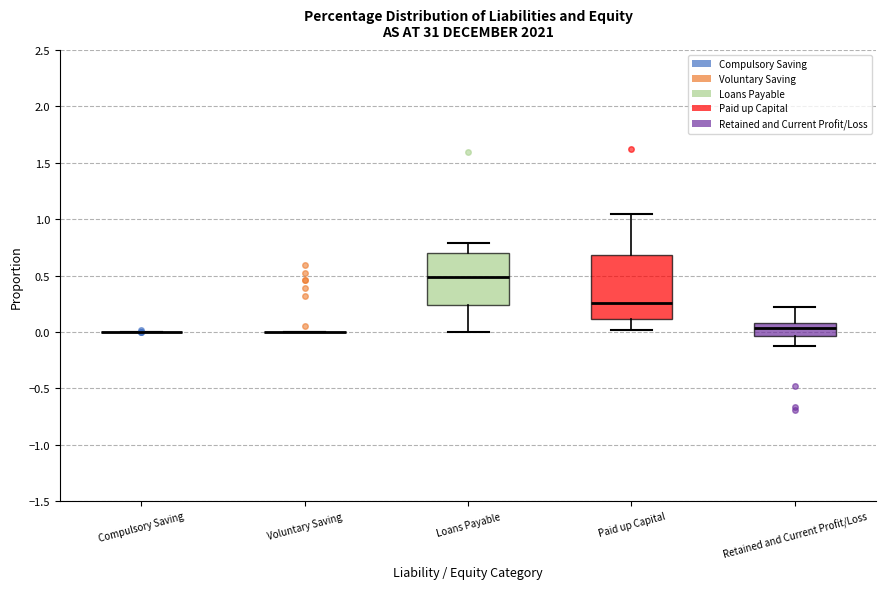

Reading left to right, read every box against the y-axis: the position of its median line, the range the box covers, and the ends of its whiskers. The values are not printed on the chart, so give them approximately, as read against the axis.

Compulsory Saving: box collapsed to a line at 0.00, whiskers 0.00 to 0.00
Voluntary Saving: box collapsed to a line at 0.00, whiskers 0.00 to 0.00
Loans Payable: median 0.50, box 0.25 to 0.70, whiskers 0.00 to 0.80
Paid up Capital: median 0.25, box 0.10 to 0.70, whiskers 0.00 to 1.05
Retained and Current Profit/Loss: median 0.05, box -0.05 to 0.10, whiskers -0.15 to 0.20